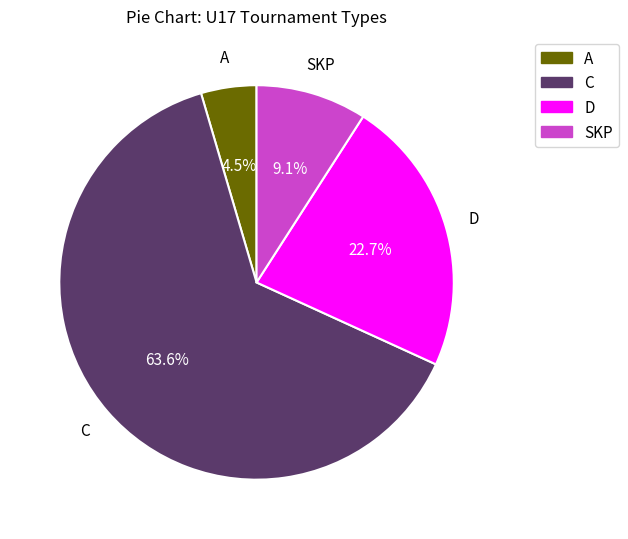

Combined, what portion of the pie is C and A?

68.2%